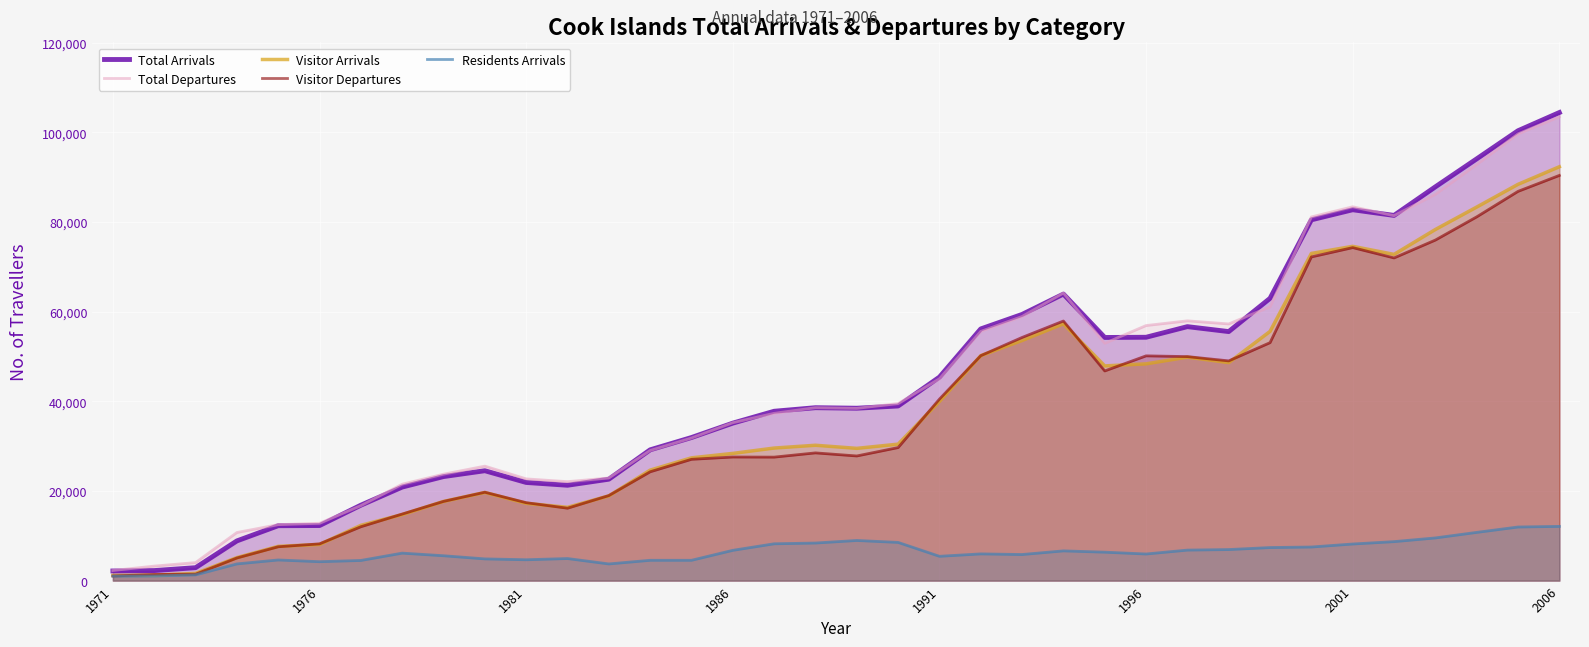

What is the maximum value shown in the chart?

104422